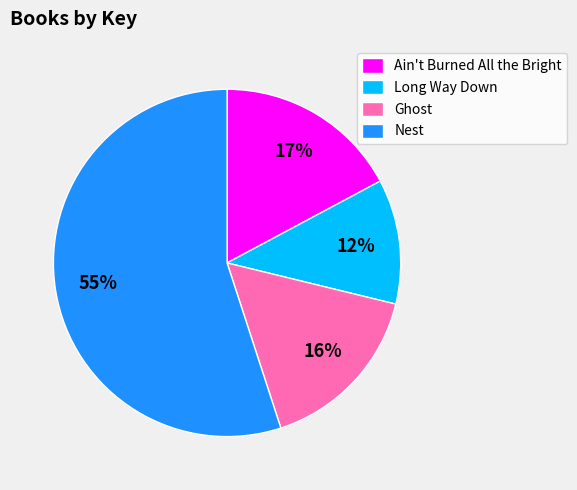

What is the majority slice?

Nest